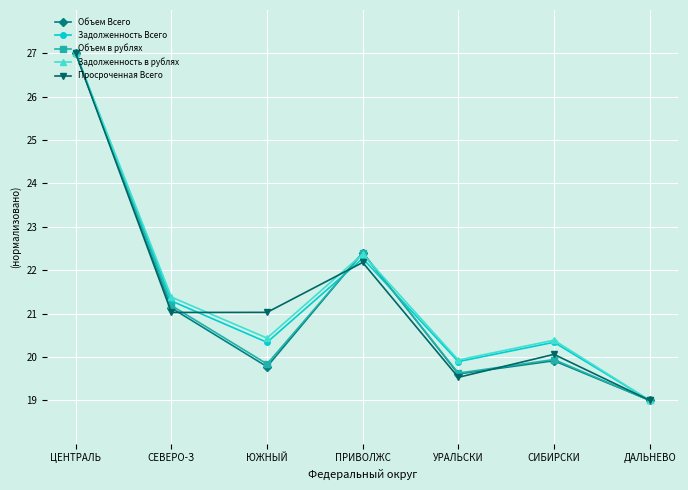

How many interior local peaks does the Объем в рублях series have?

2